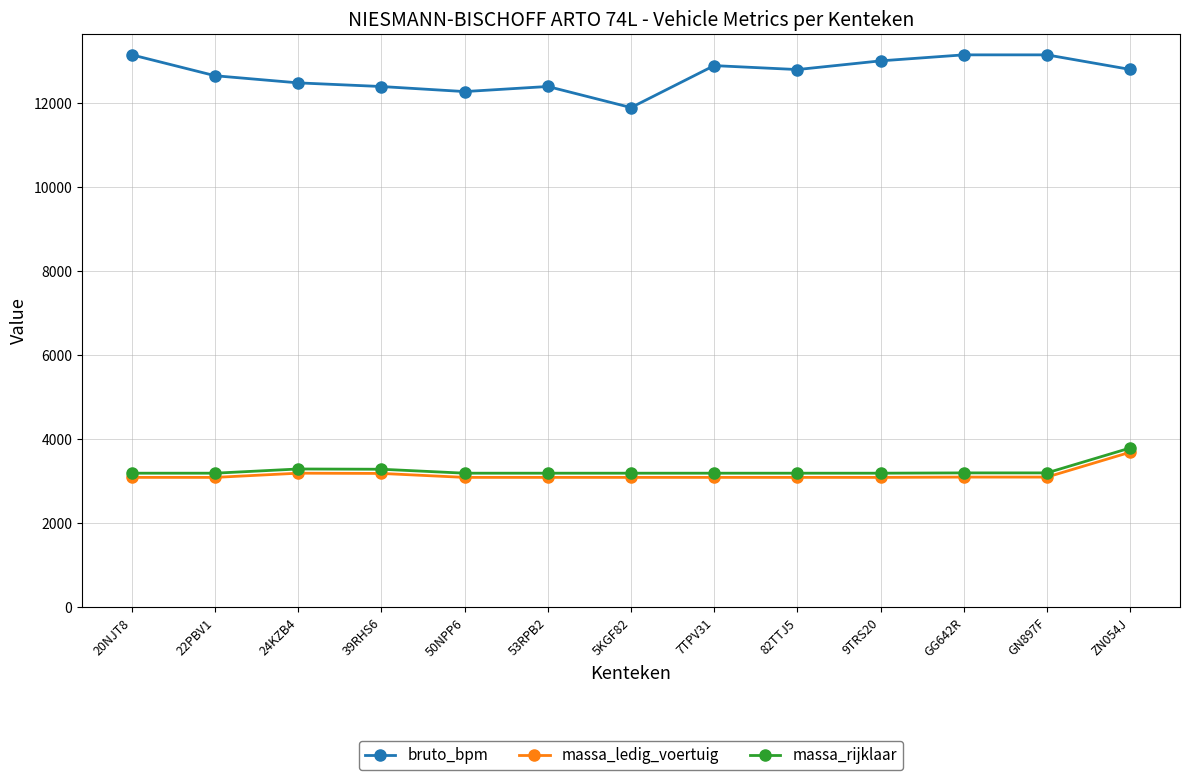

Does the chart have visible grid lines?

Yes